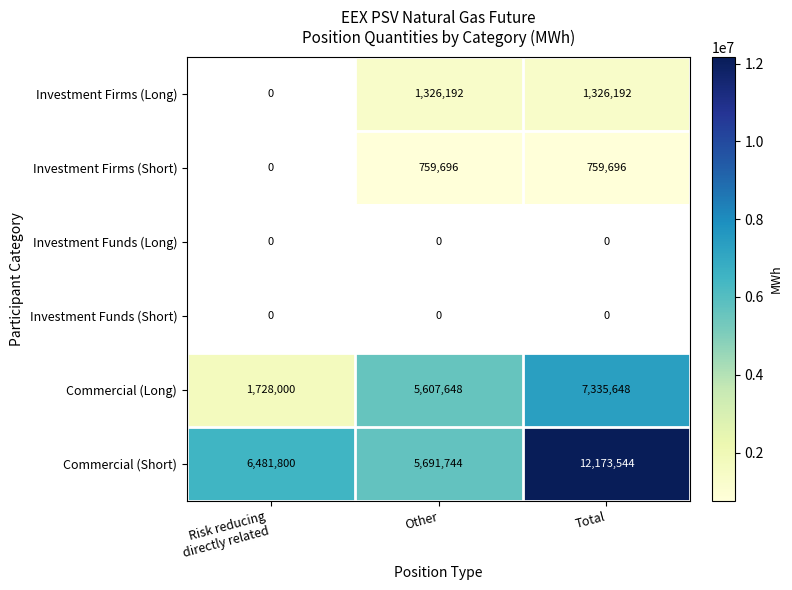

Where is Commercial (Long) nearest to the value 4531824?

Other